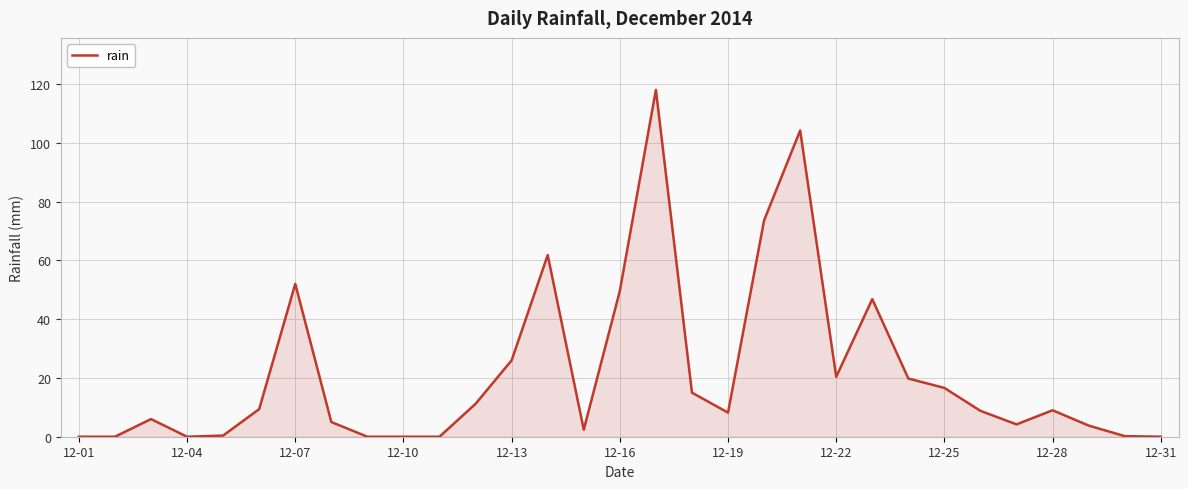

What is the greatest value displayed?

118.0